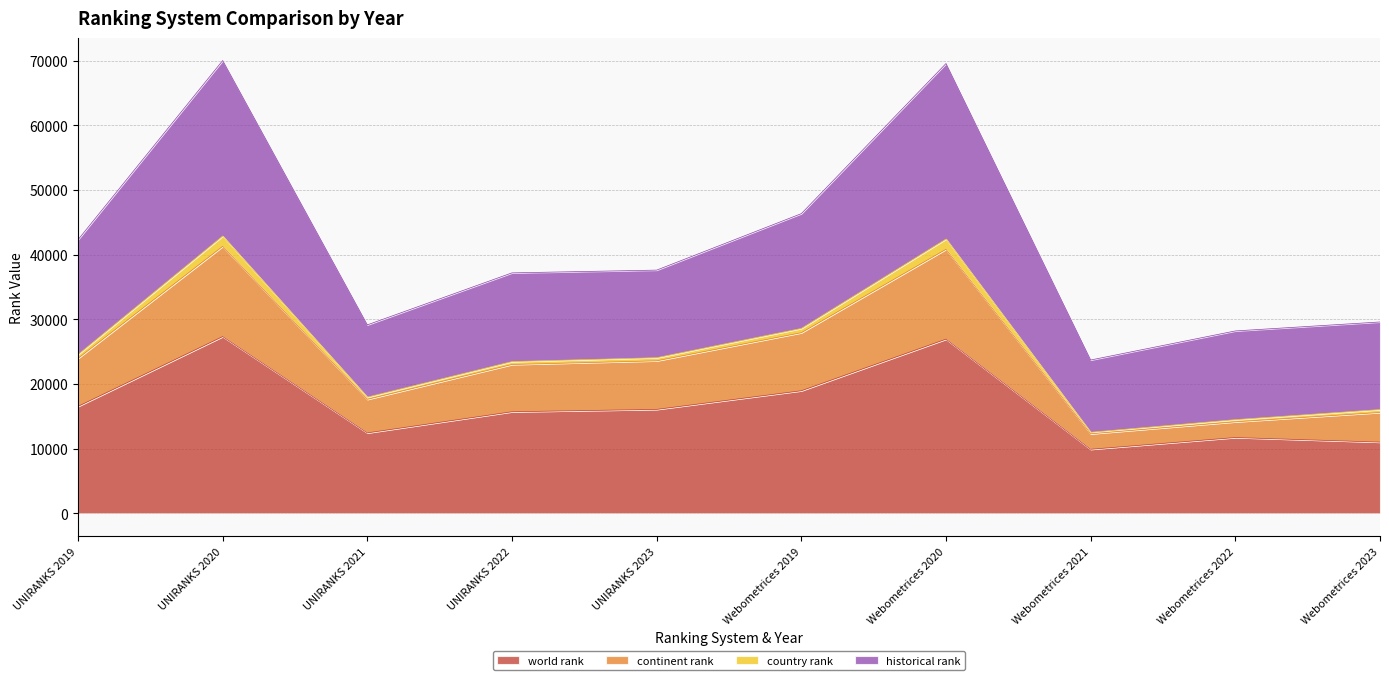

True or false: world rank has more than 0 interior local peaks.

True